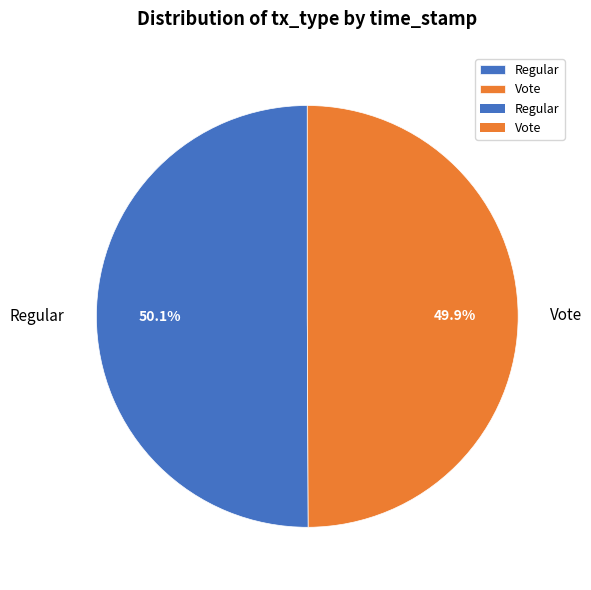

What is the total percentage of Regular and Vote?

100.0%